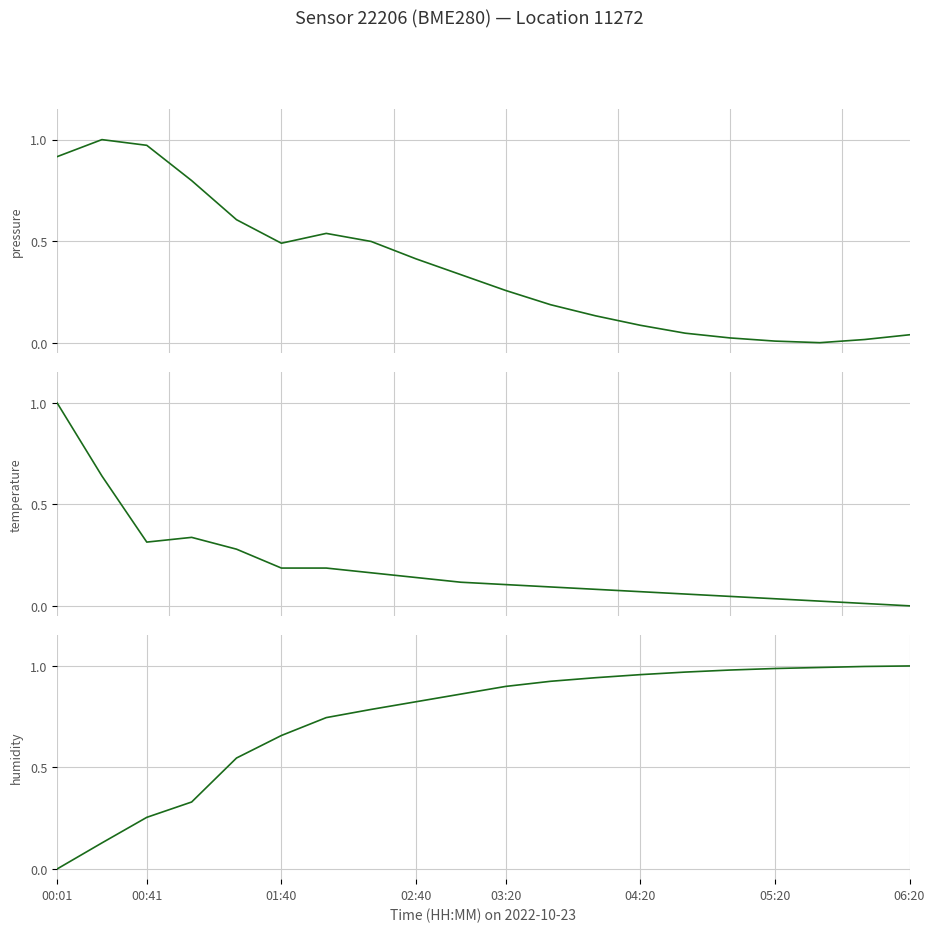

Which series ends up on top after the final intersection of humidity and temperature?

humidity